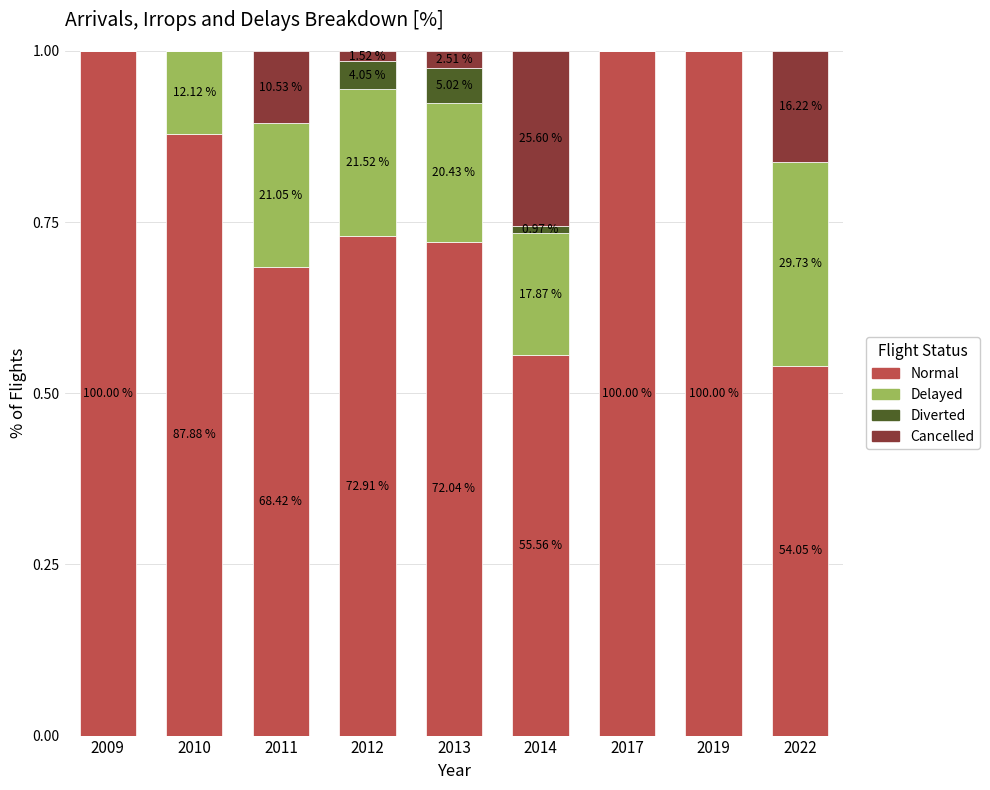

What are all the series names shown in the legend?

Normal, Delayed, Diverted, Cancelled